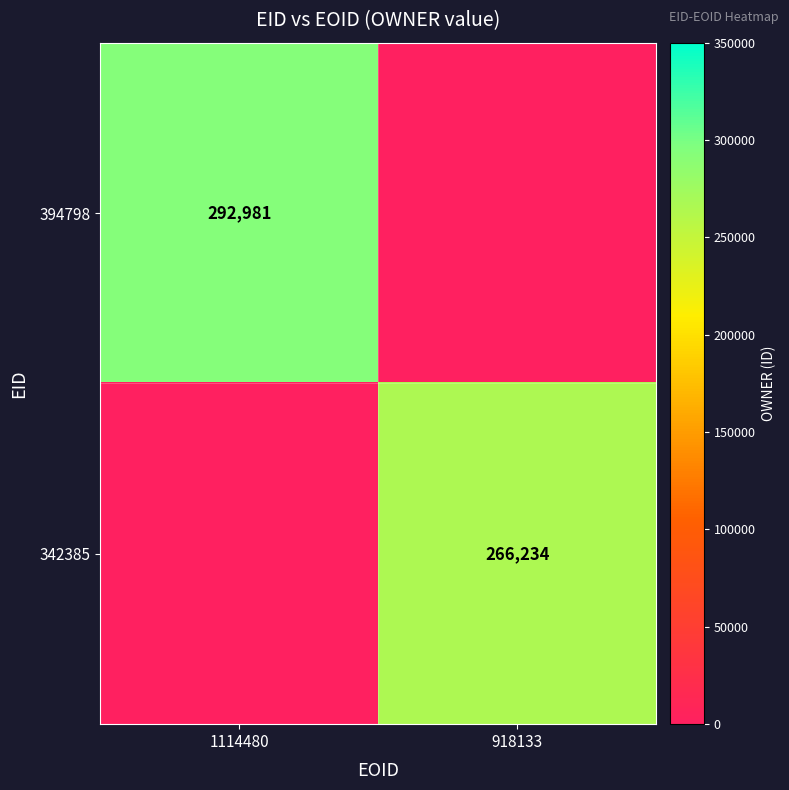

Is it true that 394798 equals 292981 at 1114480?

True